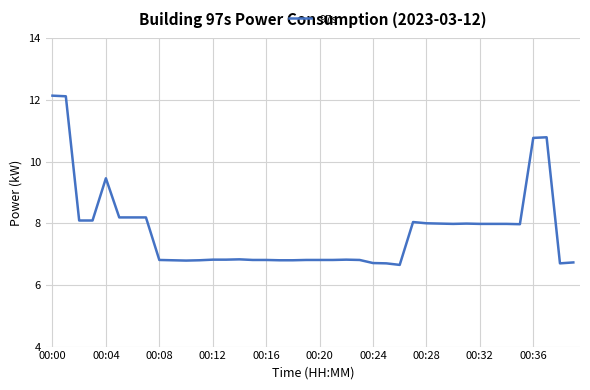

What is the difference between the maximum and minimum values?

5.5